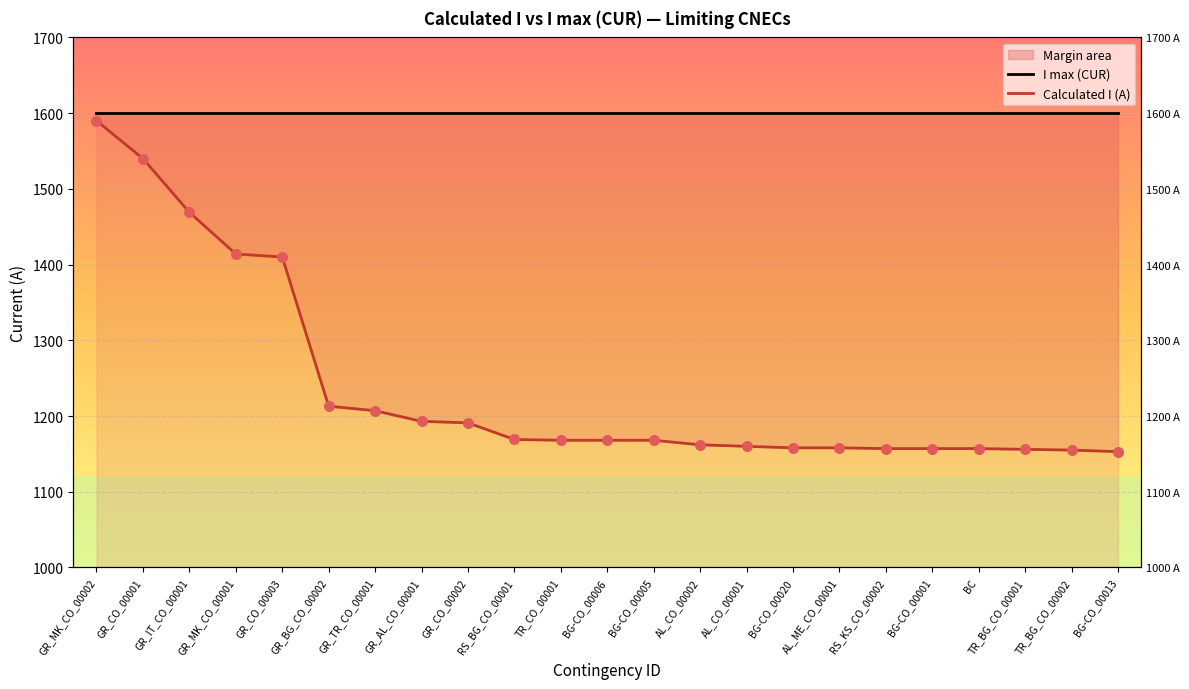

At how many categories does at least one series exceed 1348?

23